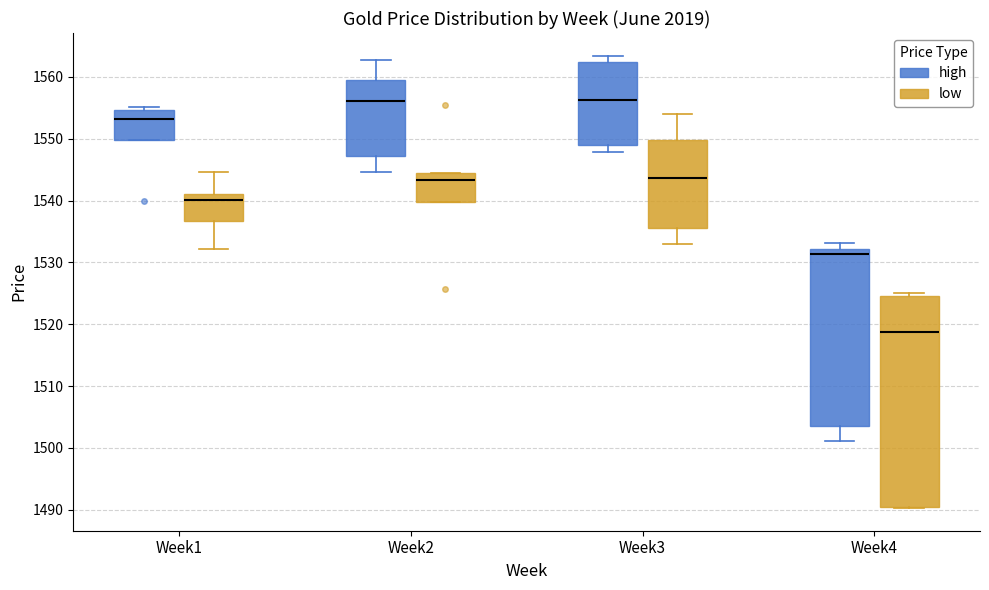

Where is the upper edge of the box for Week1 (low) on the y-axis? The values are not printed on the chart, so give them approximately, as read against the axis.

1541